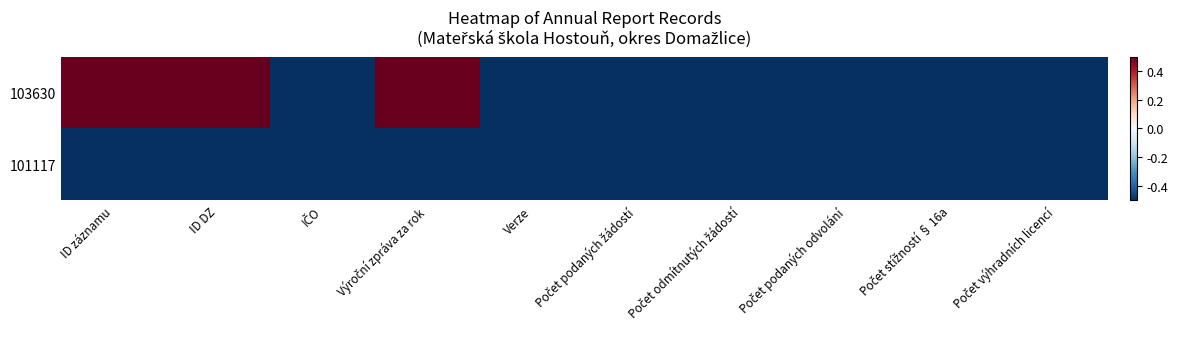

Between ID záznamu and Počet odmítnutých žádostí, which is larger?

ID záznamu